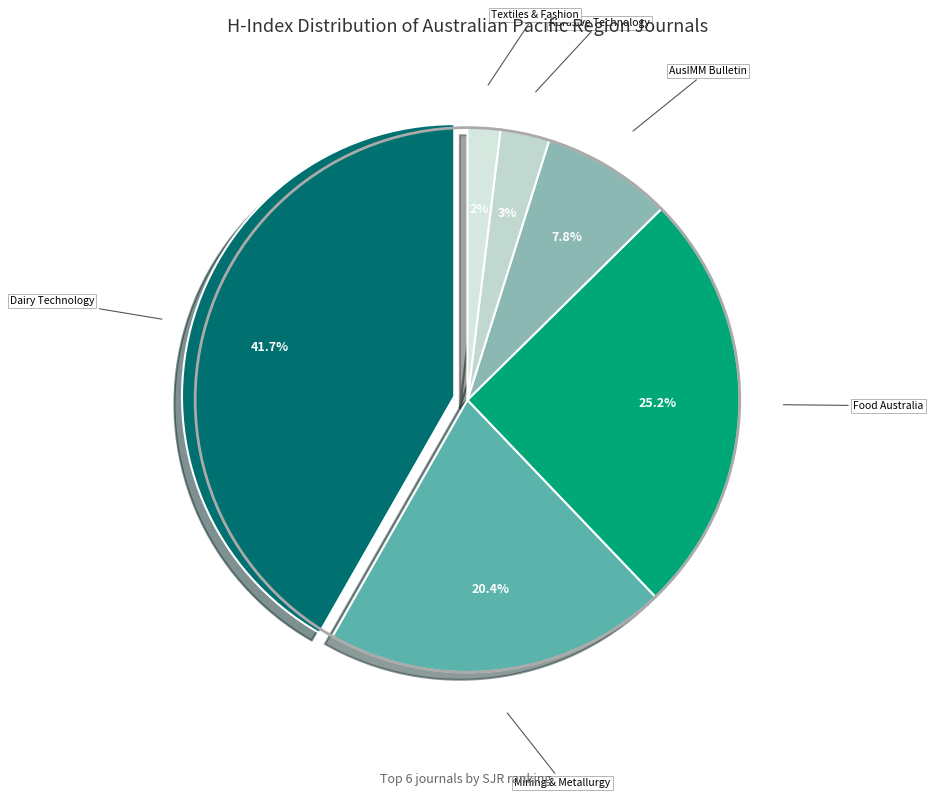

Does Food Australia represent more than half of the total?

No